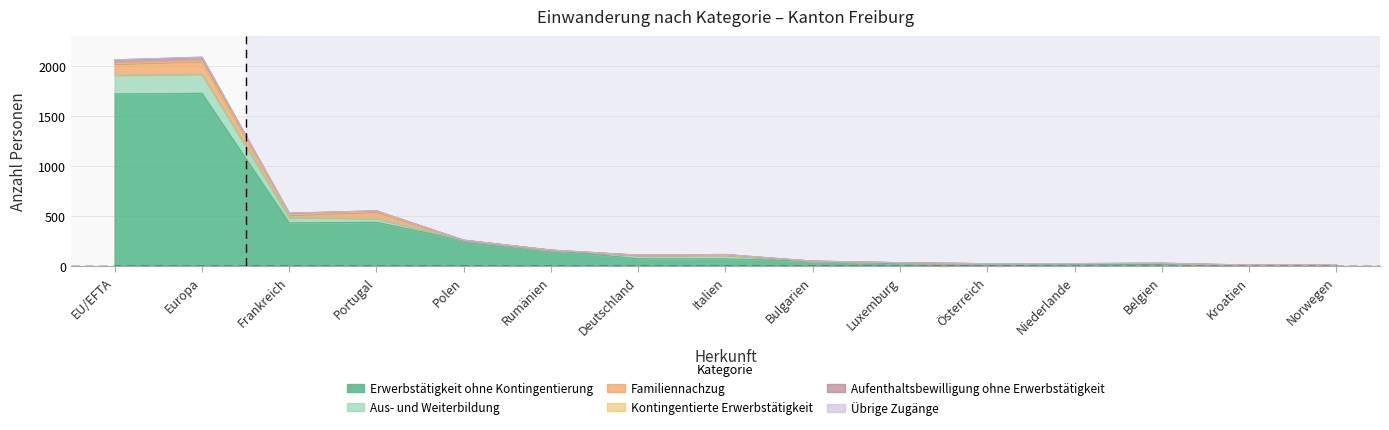

At how many categories does at least one series exceed 1607?

2